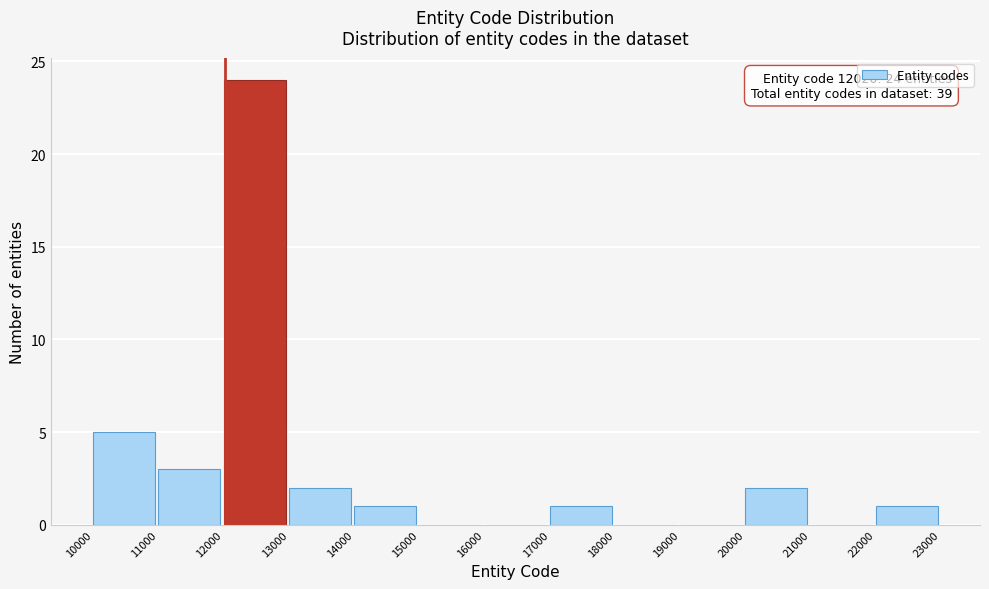

Over which range of the x-axis is the bar tallest?

12000 to 13000